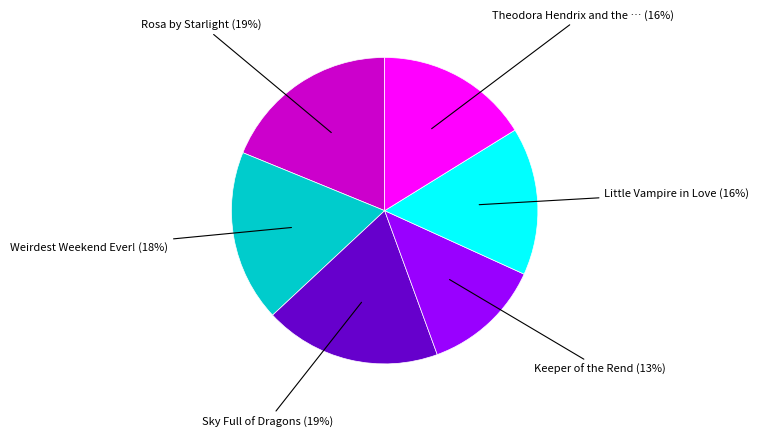

To the nearest percent, what is the average slice percentage?

17%